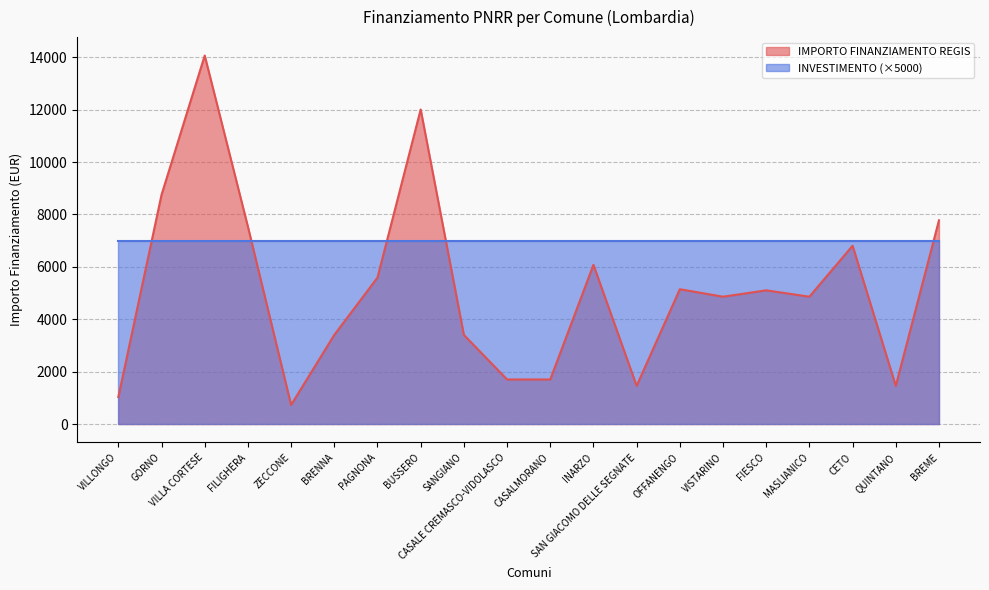

Reading left to right, transcribe all the data shown in this chart.

1029	8748	14063	7533	729	3402	5589	12005	3402	1701	1701	6075	1458	5145	4860	5103	4860	6804	1458	7776